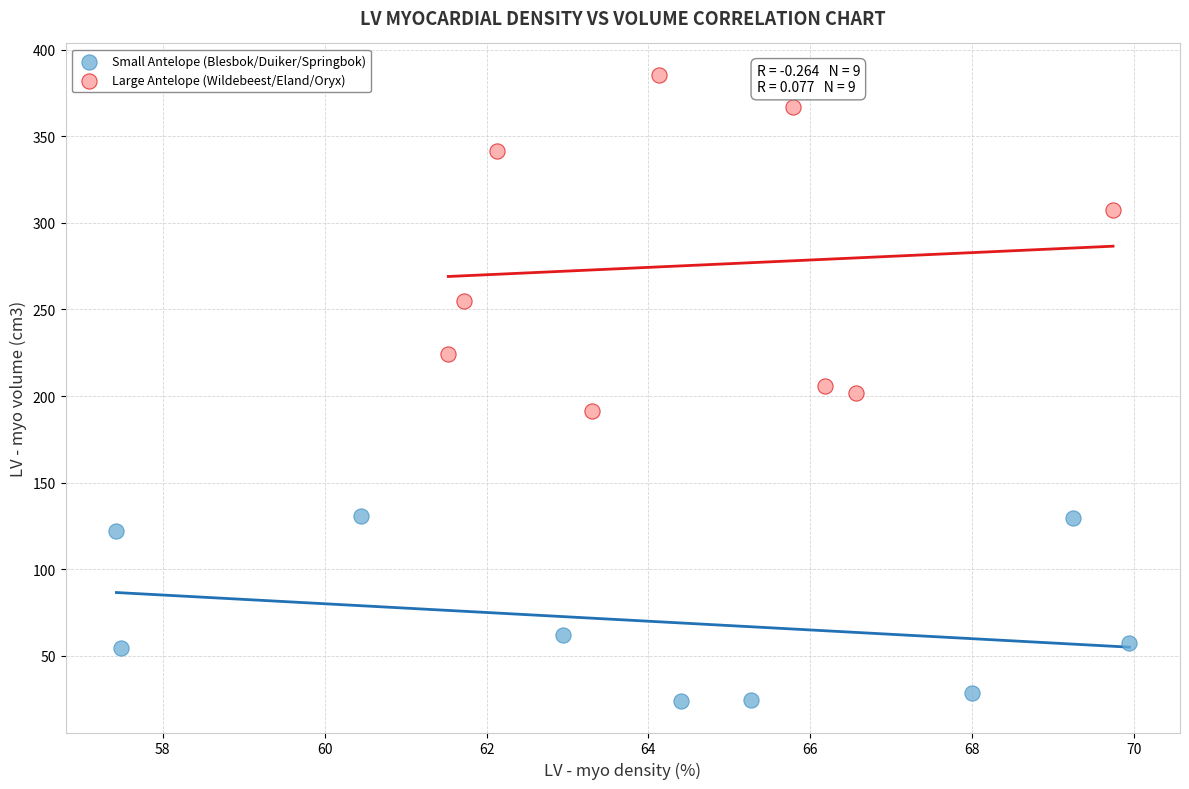

What are all the series names shown in the legend?

Small Antelope (Blesbok/Duiker/Springbok), Large Antelope (Wildebeest/Eland/Oryx)